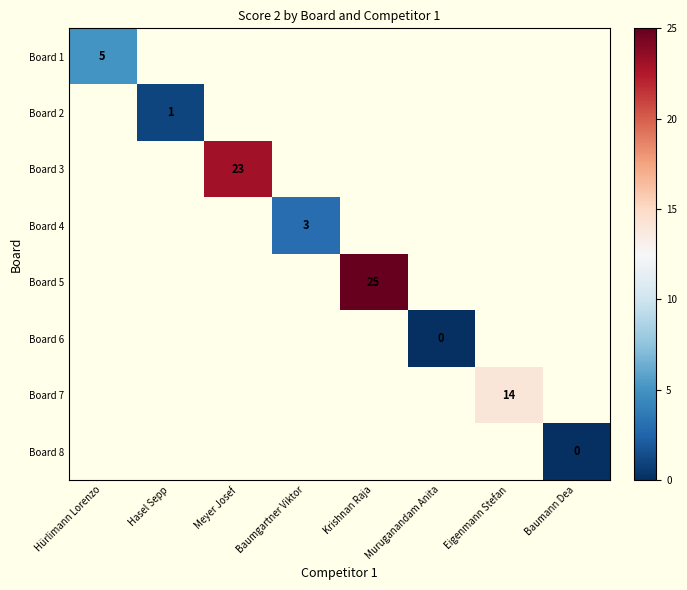

Between Eigenmann Stefan and Krishnan Raja, which is larger?

Krishnan Raja